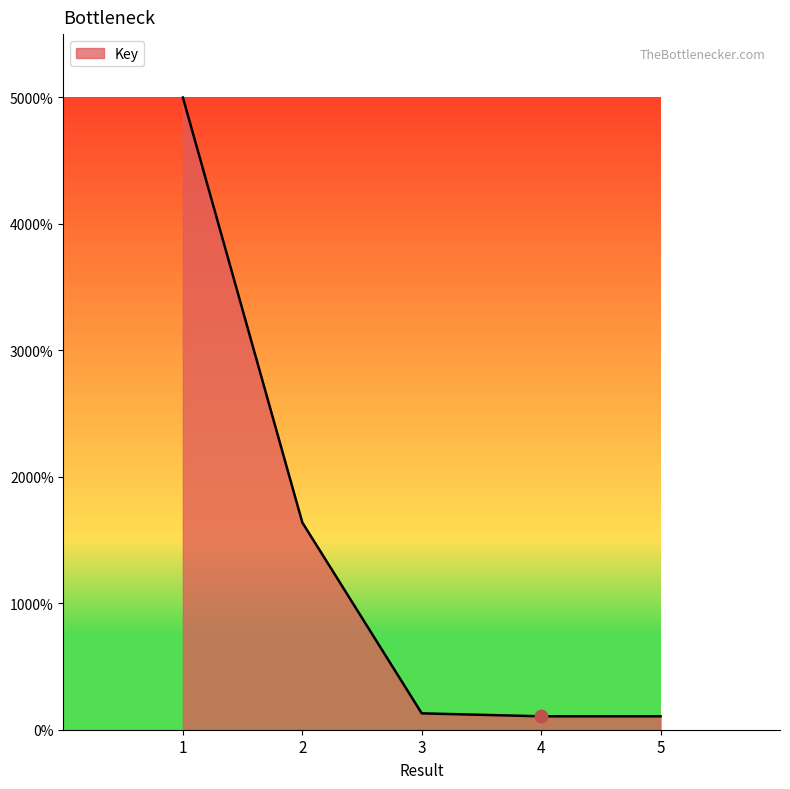

Between 4 and 5, which is larger?

5